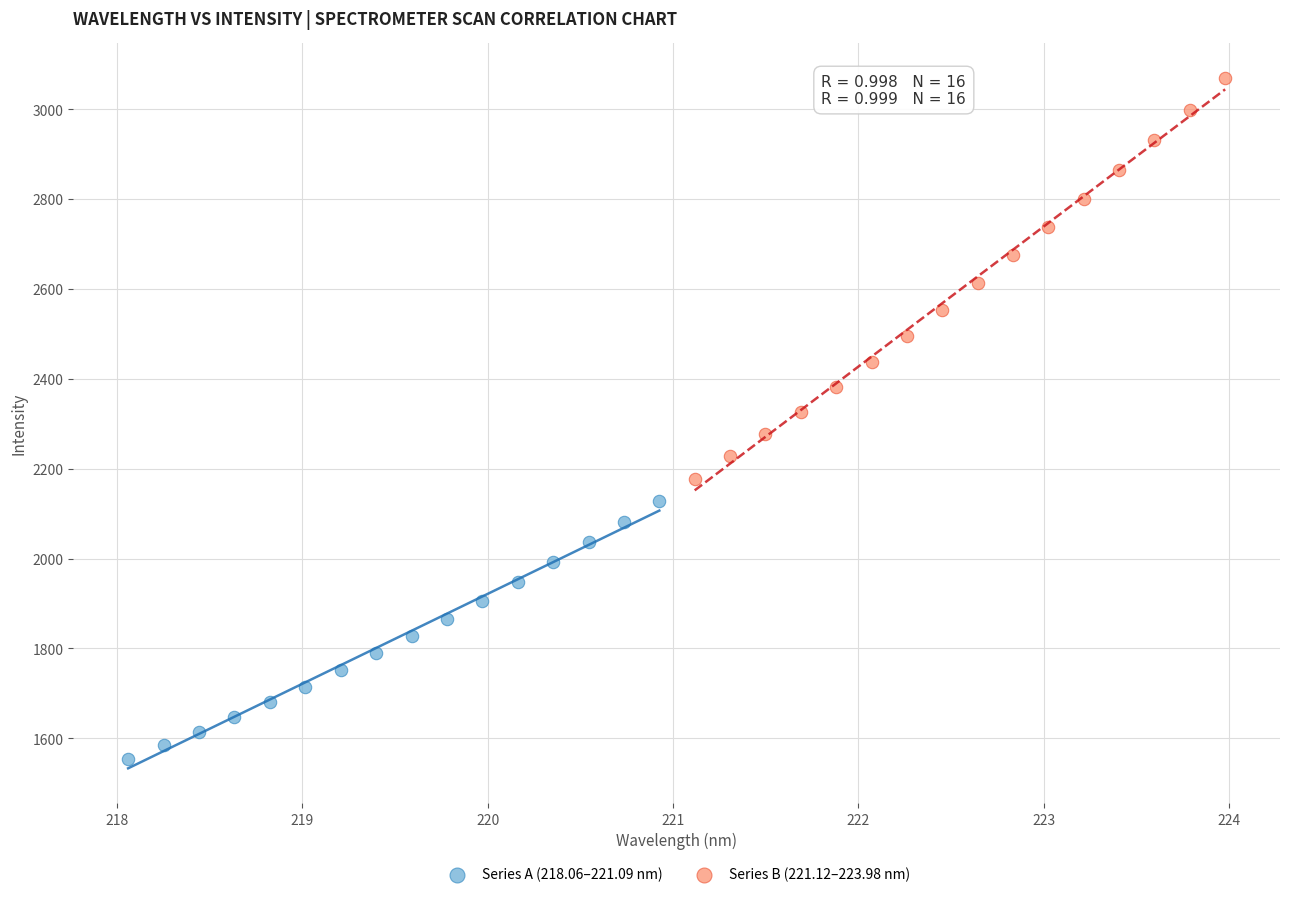

Which series contains the lowest Y value?

Series A (218.06–221.09 nm)